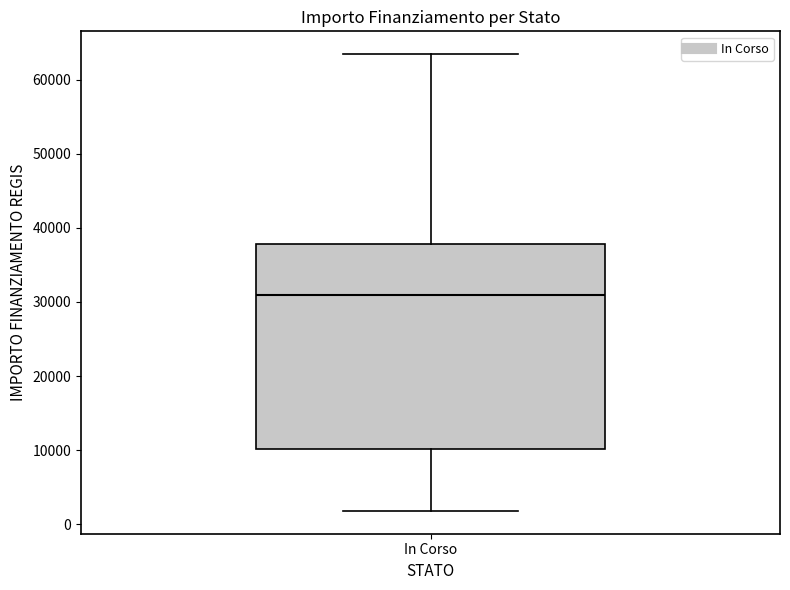

Transcribe this box plot: give where the median line is, the range the box spans, and where the two whiskers end, as read against the y-axis. The values are not printed on the chart, so give them approximately, as read against the axis.

median 31000, box 10000 to 38000, whiskers 2000 to 63000